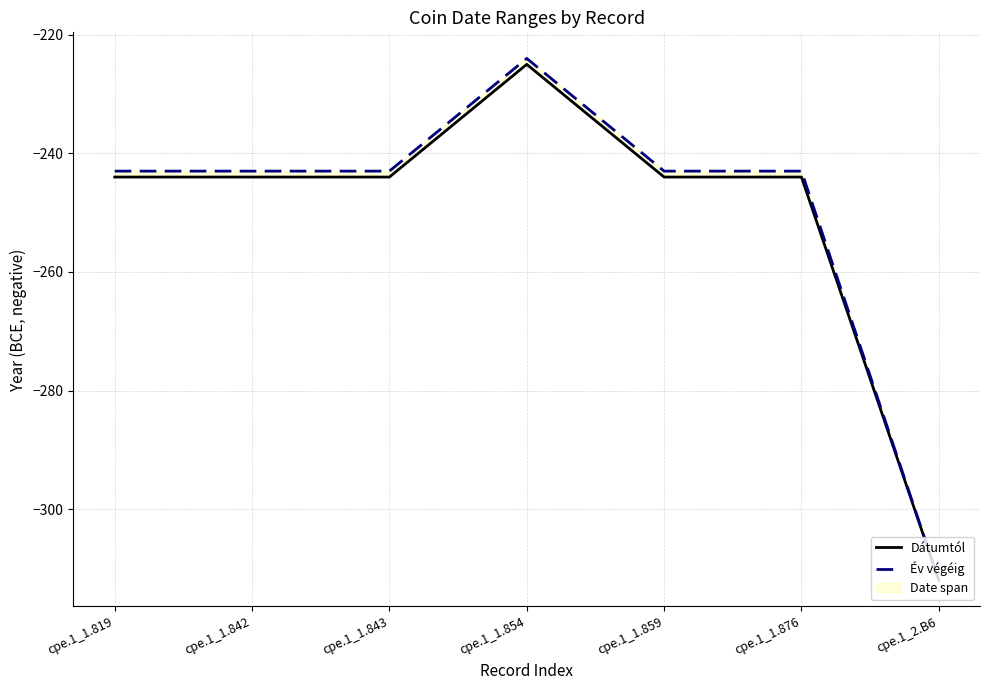

Rank the series at cpe.1_1.819 from highest to lowest value.

Év végéig, Dátumtól